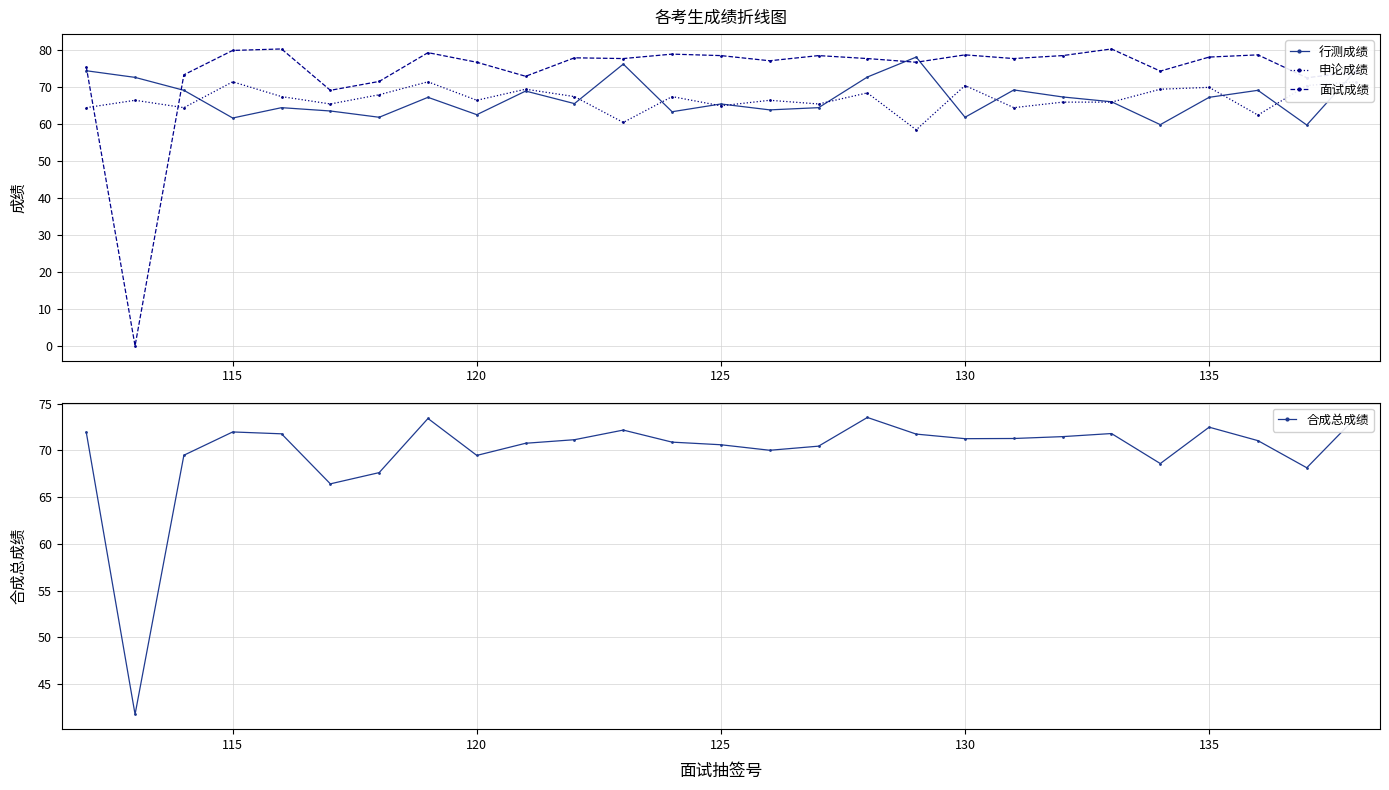

True or false: 行测成绩 has a value of 117.1 at 125.

False